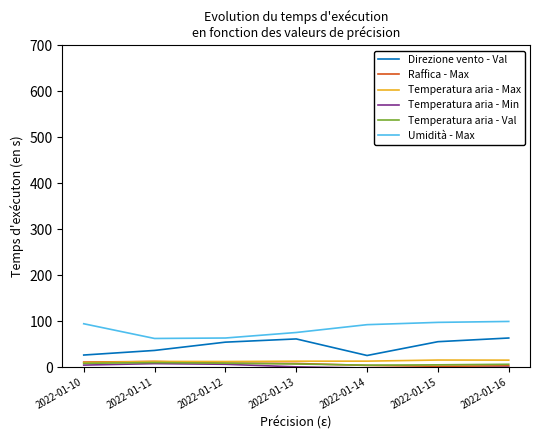

True or false: Temperatura aria - Val and Umidità - Max cross at least once.

False